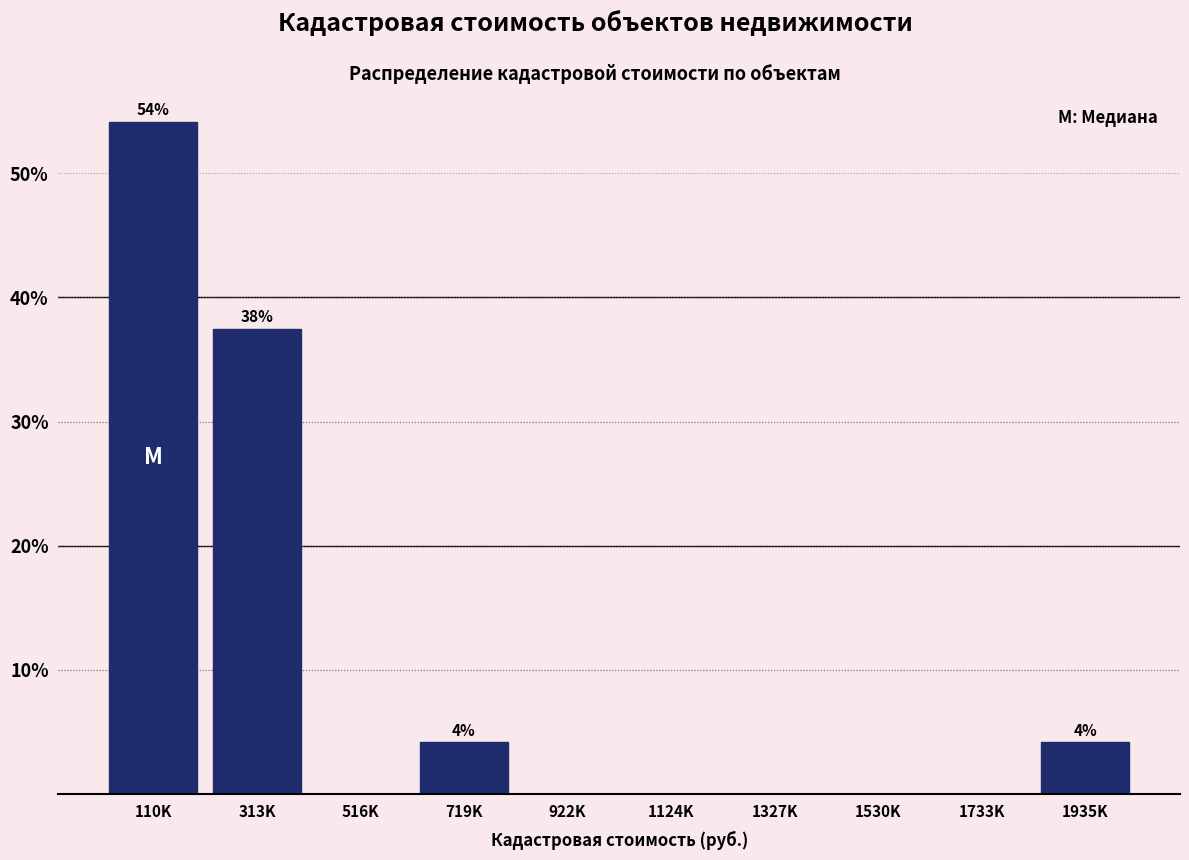

Reading left to right, list all the values displayed in this chart.

110K=54.2	313K=37.5	516K=0.0	719K=4.2	922K=0.0	1124K=0.0	1327K=0.0	1530K=0.0	1733K=0.0	1935K=4.2